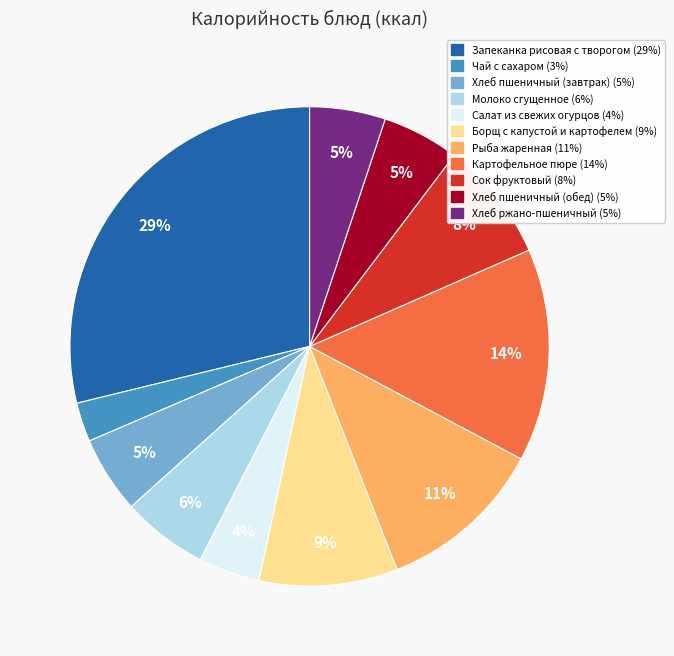

Is it true that Рыба жаренная is 11% of the pie?

True